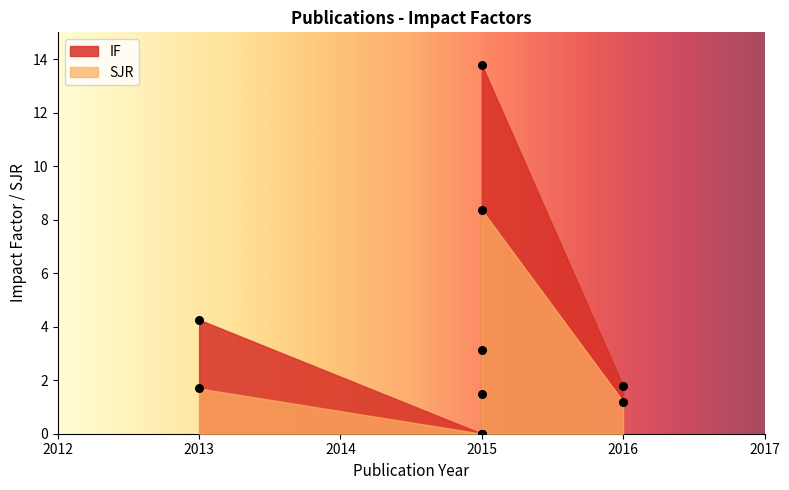

What is the total value across all series at 2013?

5.9